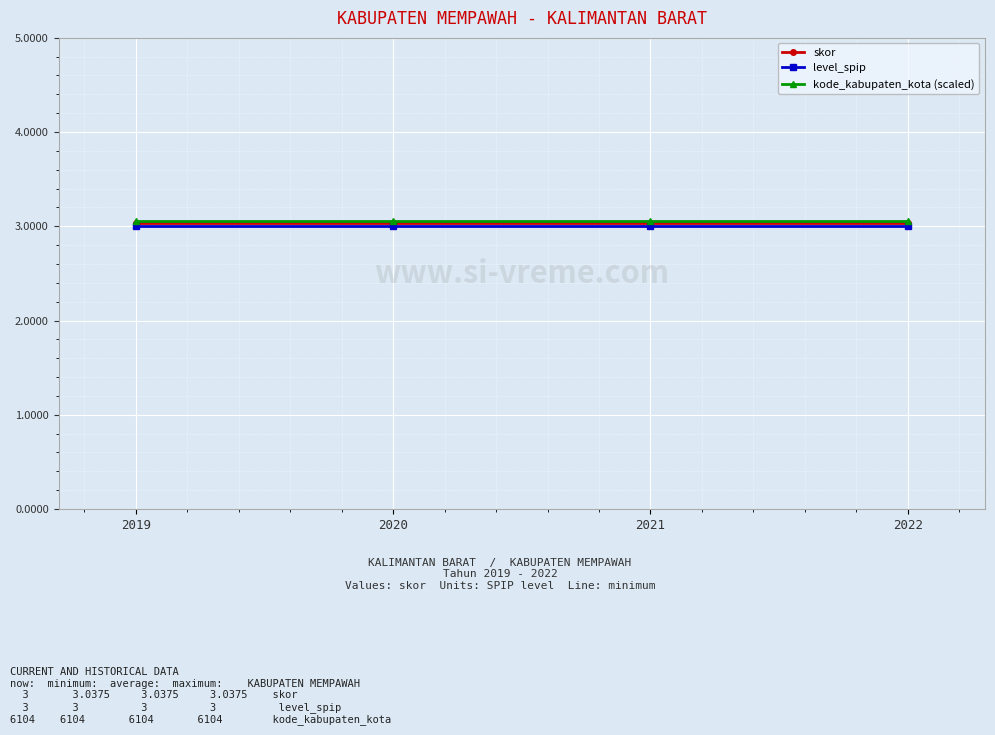

True or false: kode_kabupaten_kota (scaled) and level_spip intersect in this chart.

False